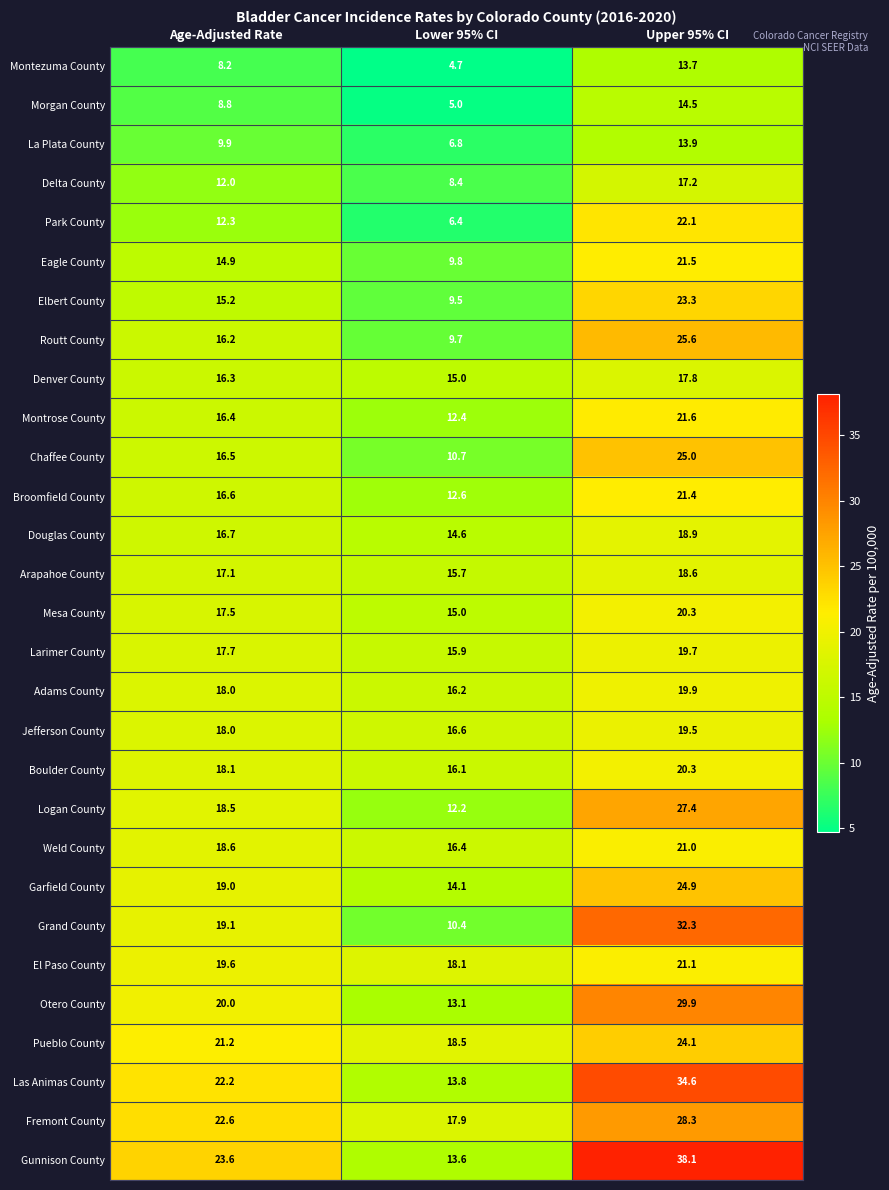

Where is Montrose County nearest to the value 17?

Age-Adjusted Rate